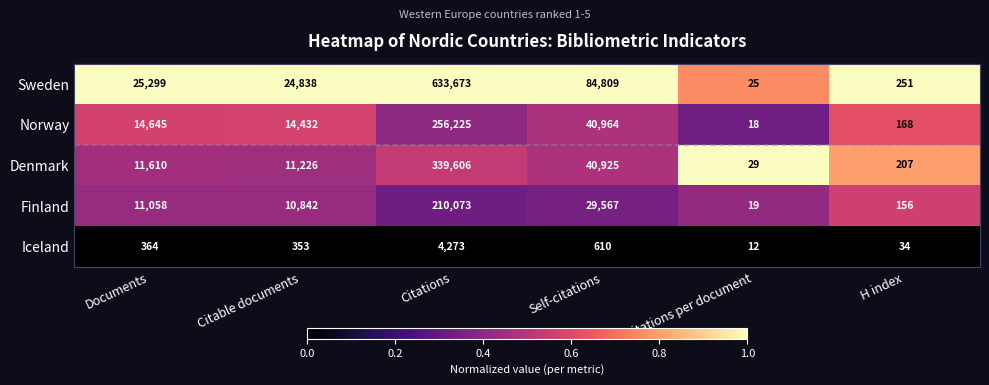

At Citations, list the series in order from largest to smallest.

Sweden, Denmark, Norway, Finland, Iceland